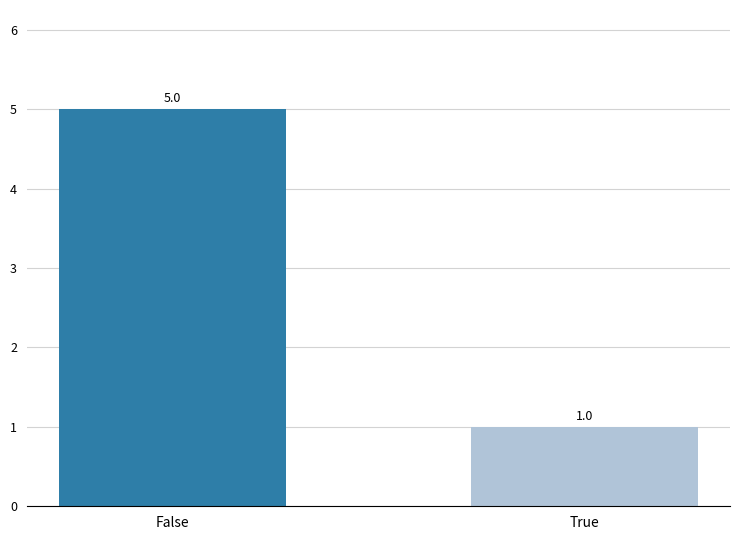

Read the value at False.

5